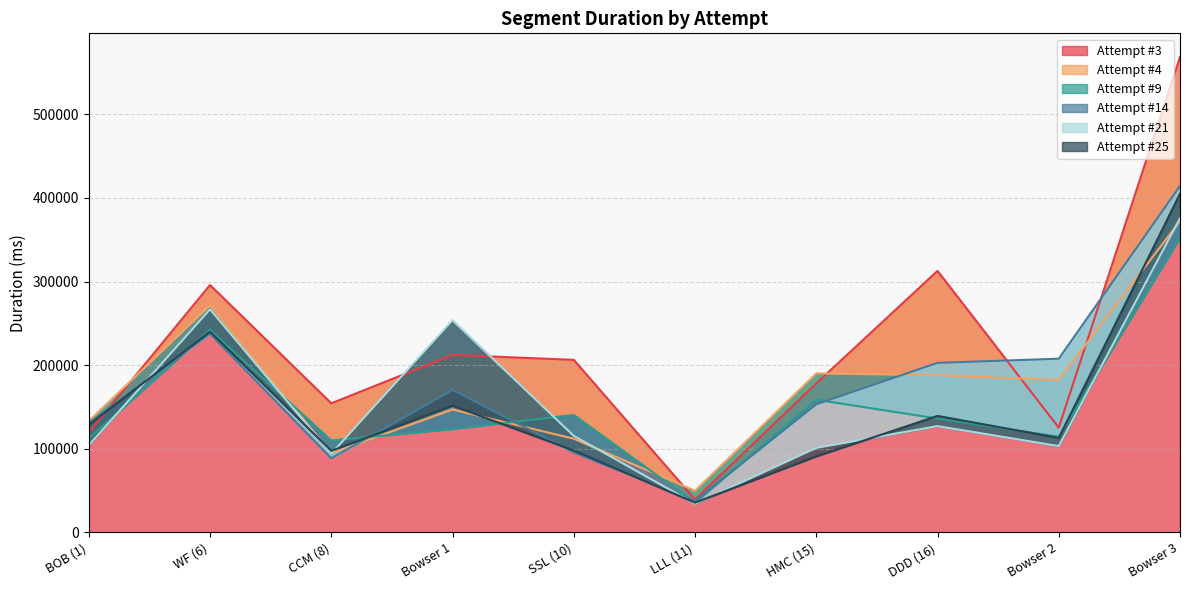

Which series changed the most between HMC (15) and DDD (16)?

Attempt #3